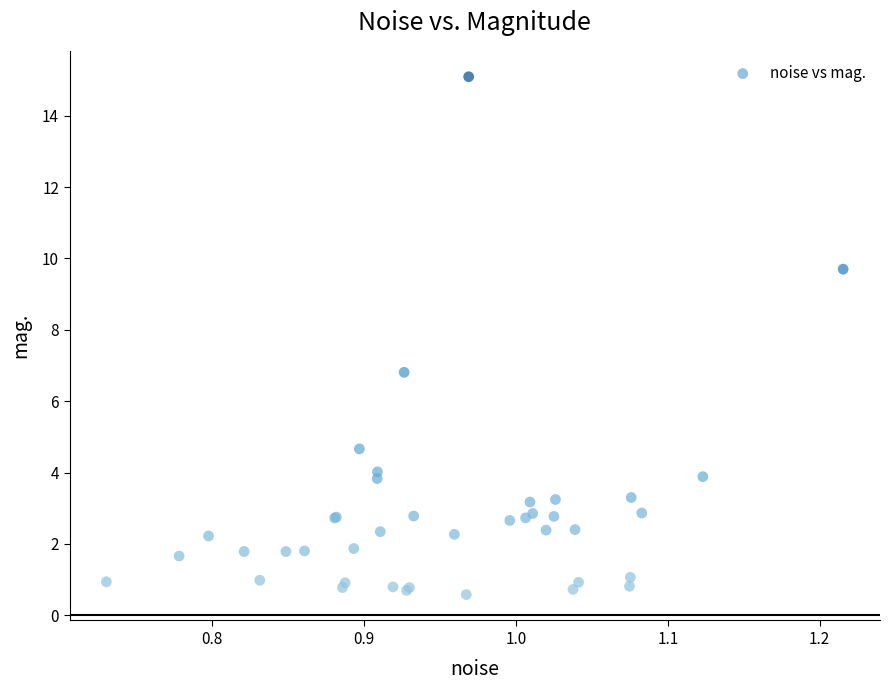

What Y value in the scatter plot is closest to 7?

6.8